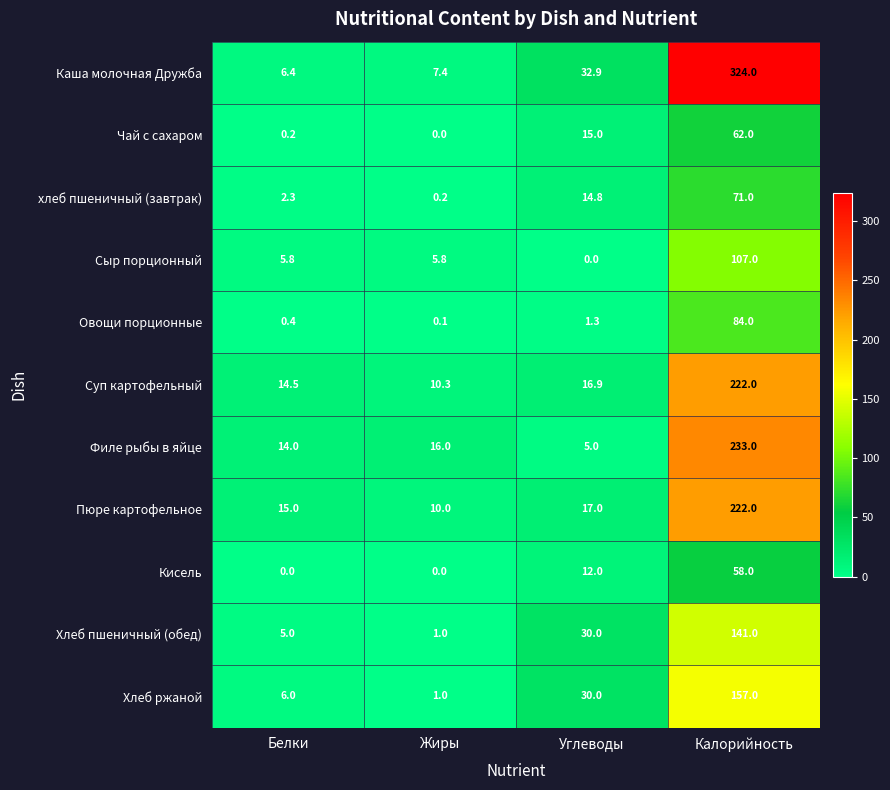

What is the greatest value displayed?

324.0